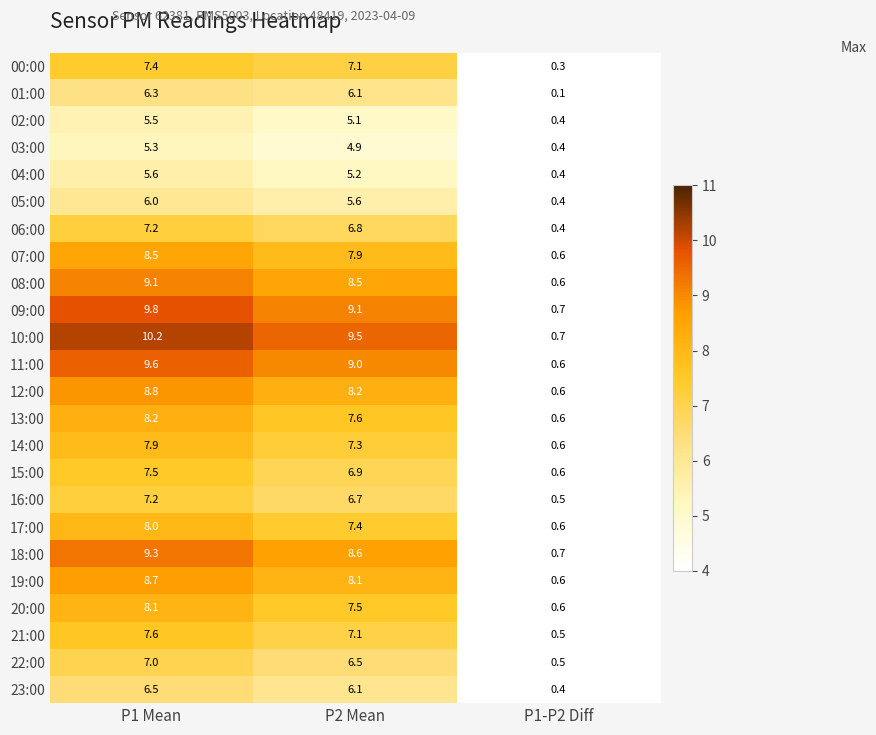

Which series changed the most between P2 Mean and P1-P2 Diff?

10:00